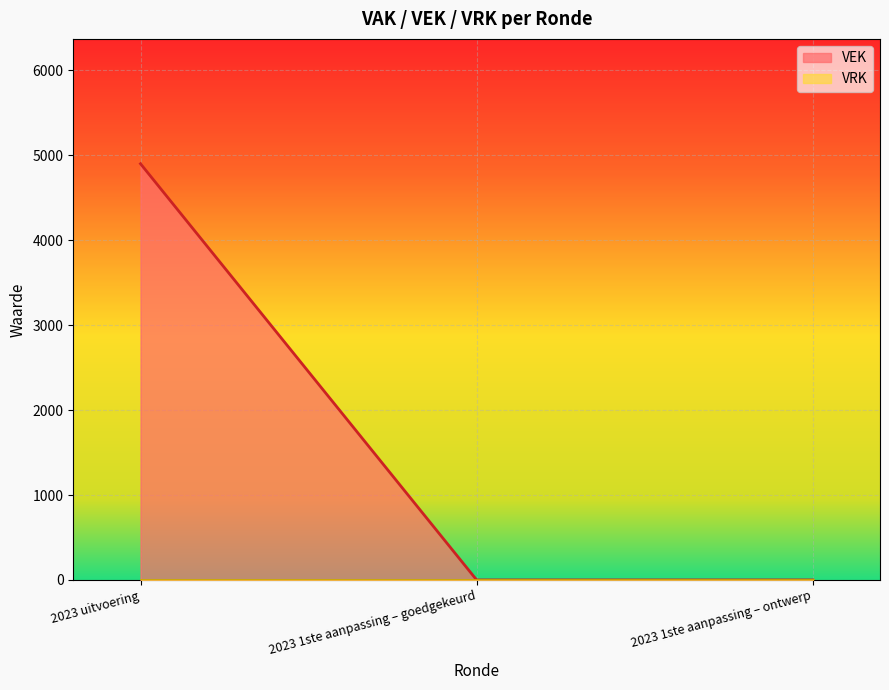

What is the value of the 1st point from the left?

4900